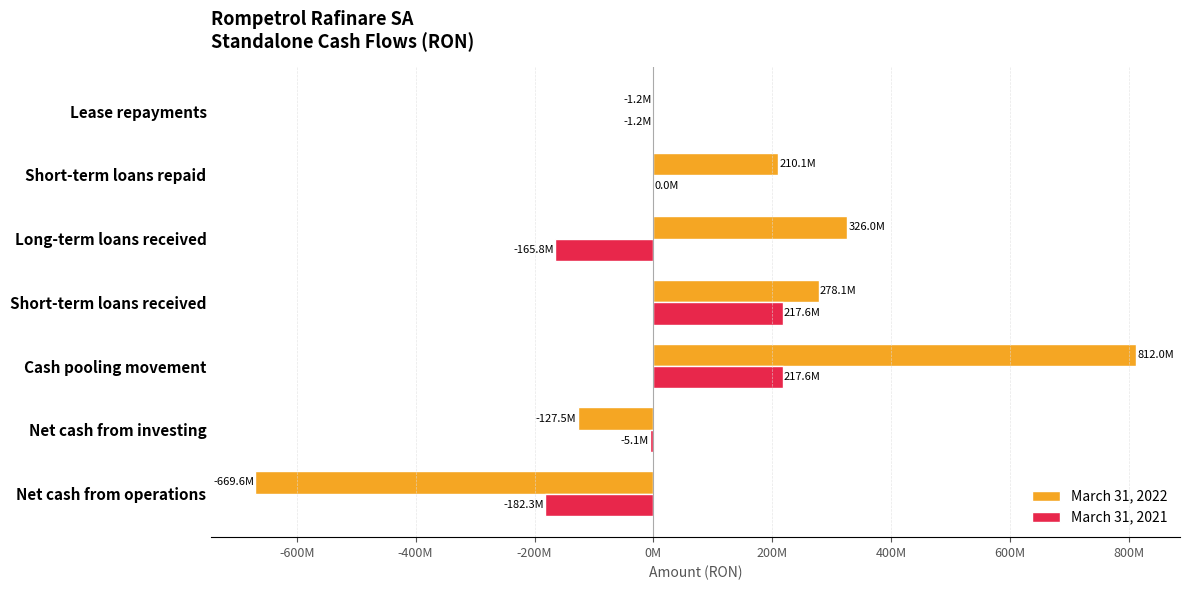

What is the average value of the March 31, 2022 series?

118277650.3